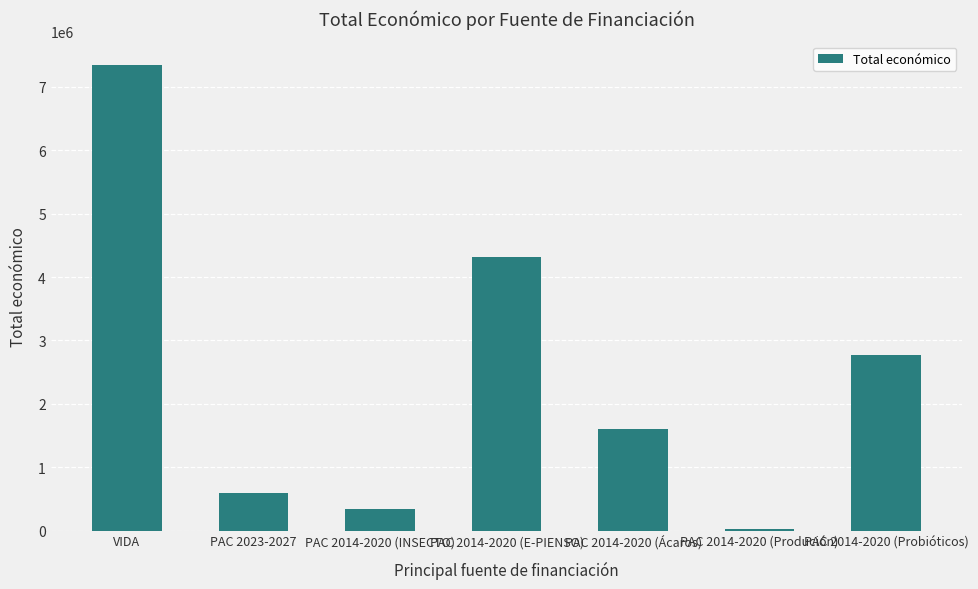

At which label is the value closest to 3685311?

PAC 2014-2020 (E-PIENSO)